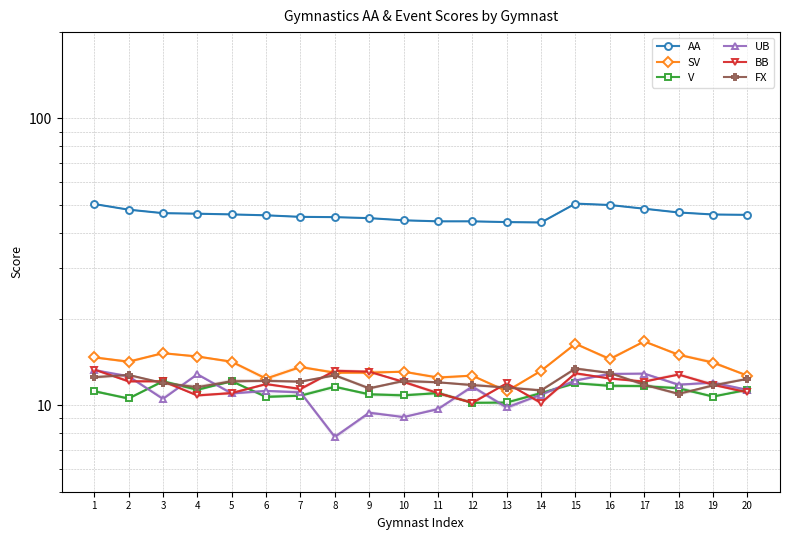

True or false: AA and V cross at least once.

False